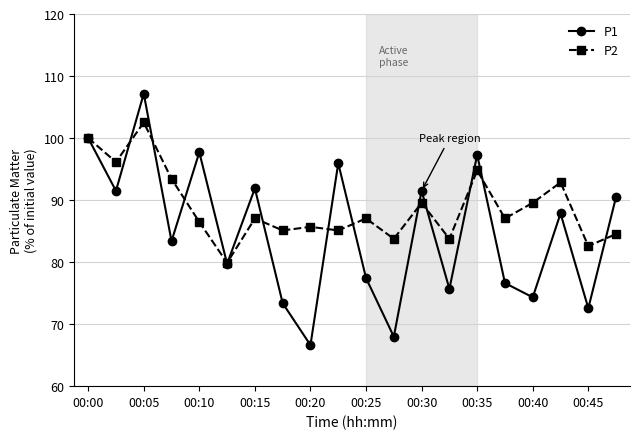

List the series in order of their overall mean, highest first.

P2, P1